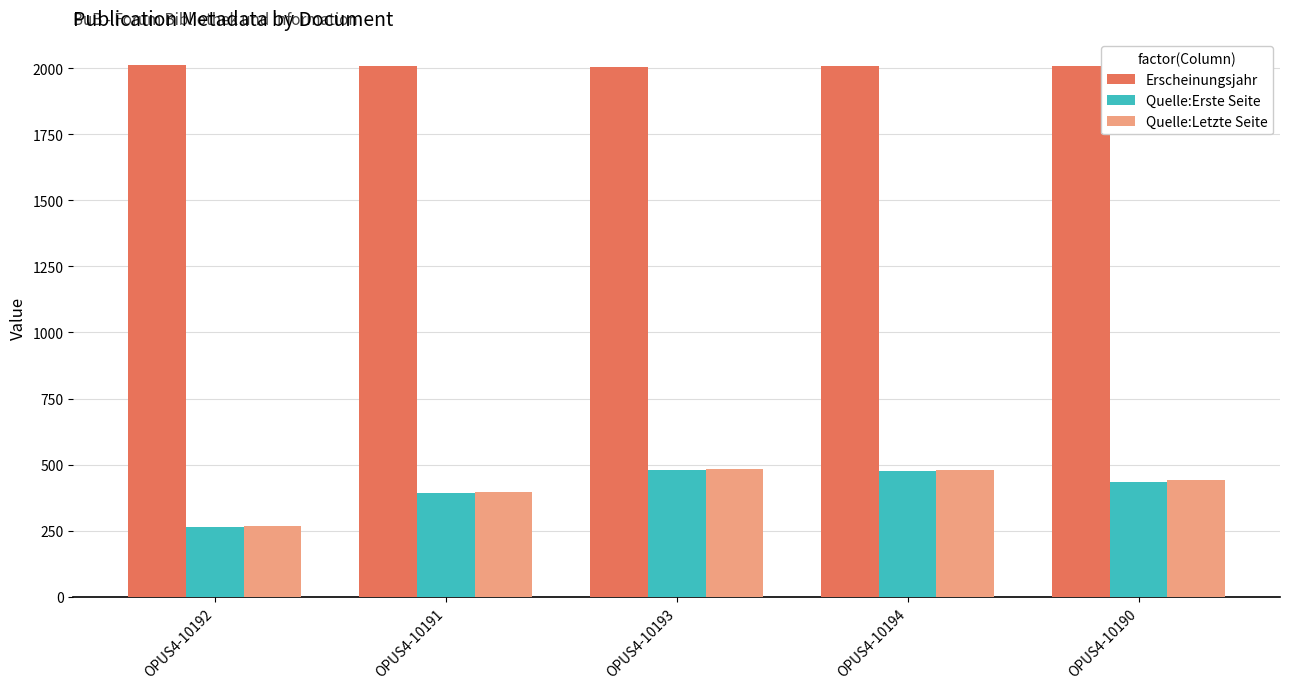

What is the difference between the maximum and minimum values in the Quelle:Erste Seite series?

216